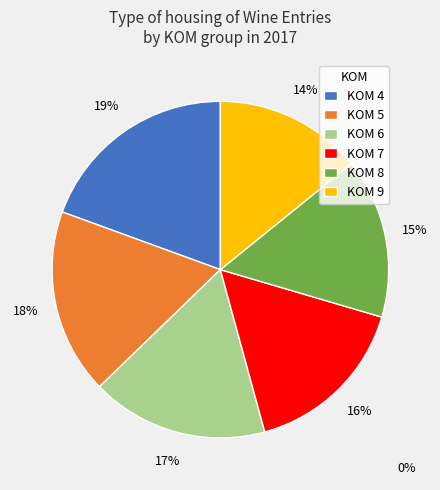

What percentage is the KOM 5 slice, to the nearest percent?

18%